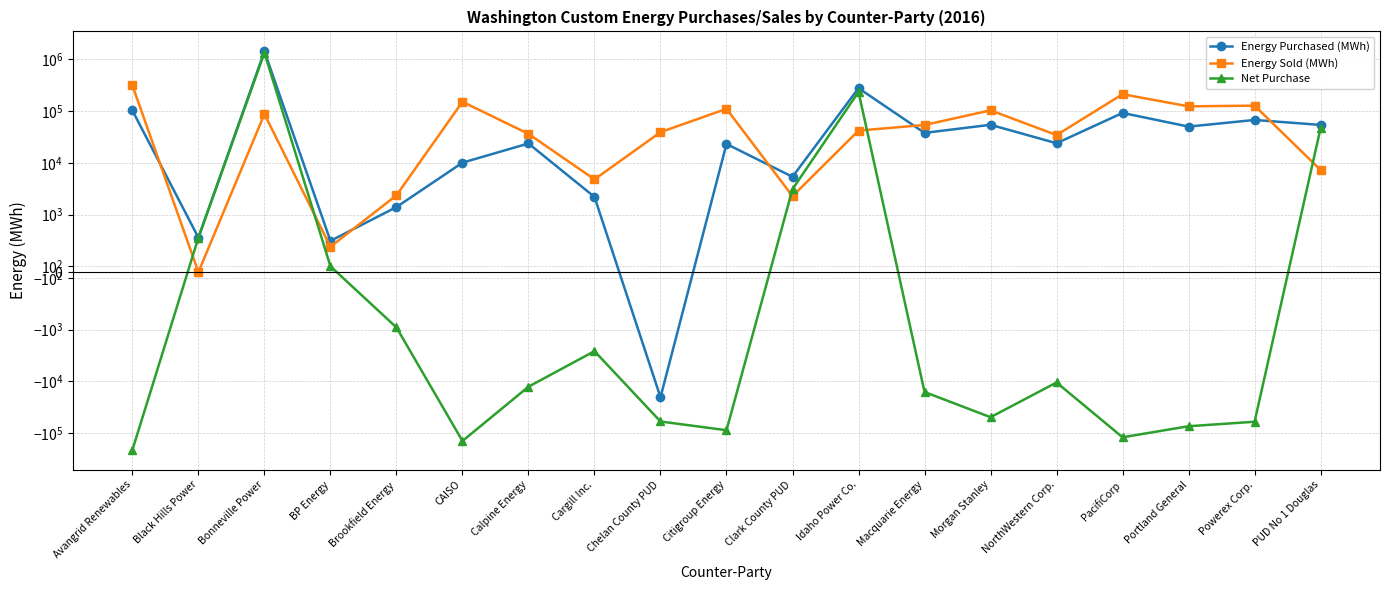

What are all the series names shown in the legend?

Energy Purchased (MWh), Energy Sold (MWh), Net Purchase